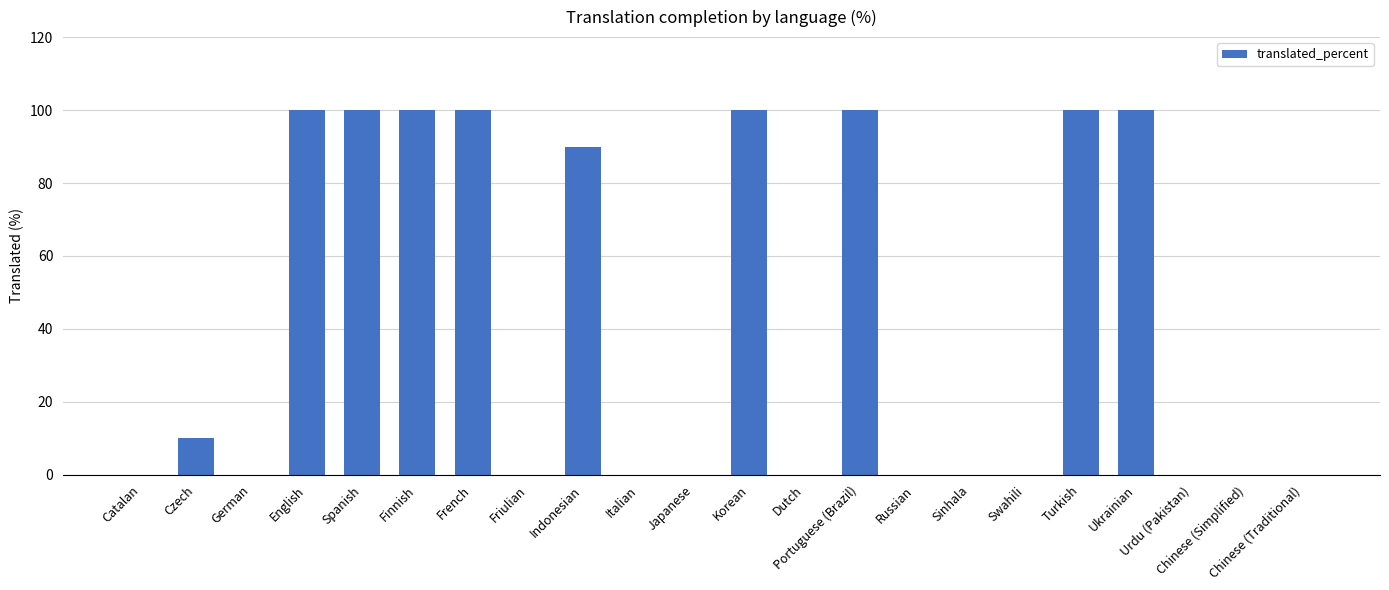

Between Catalan and French, which is larger?

French